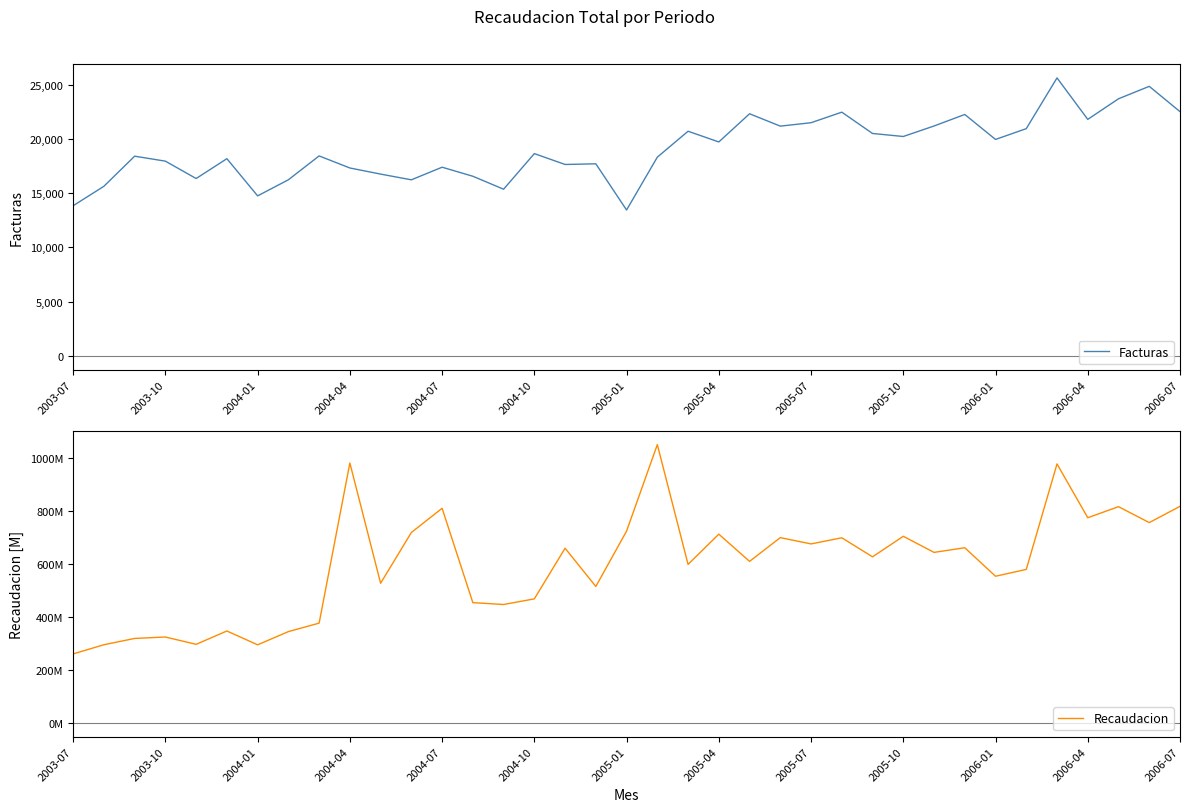

How many interior local peaks does the Facturas series have?

12